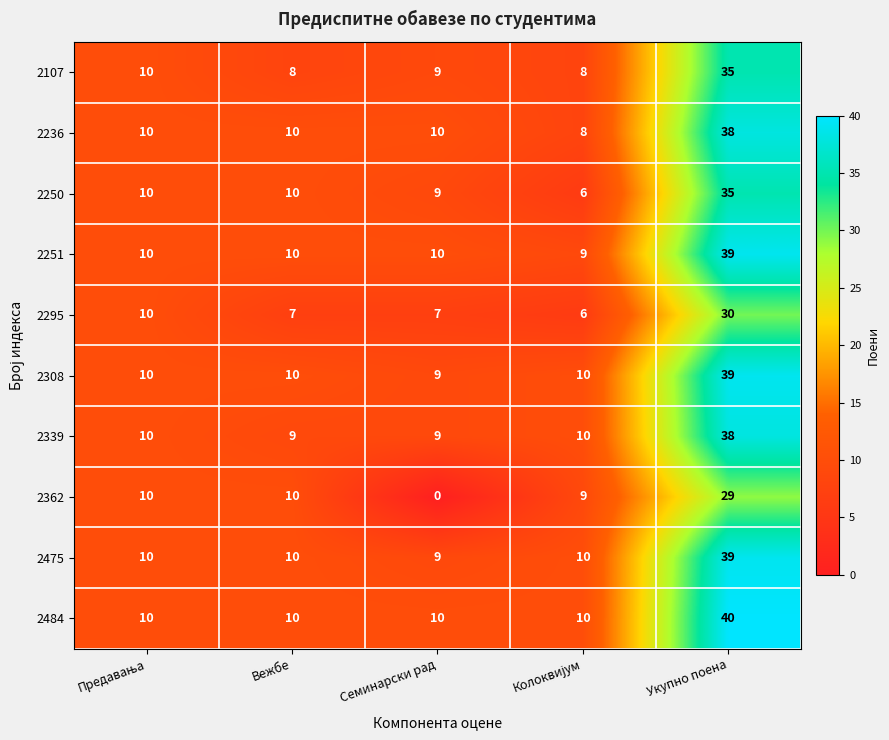

The 2362 series shows 6 at Вежбе. True or false?

False